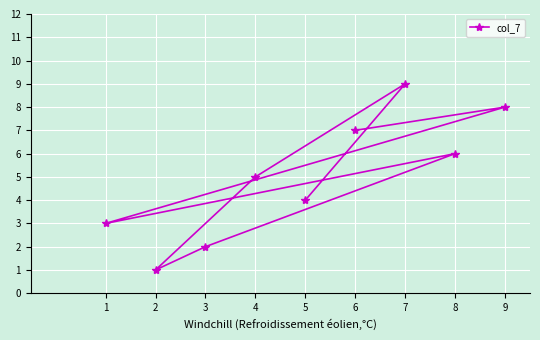

Where is the first local maximum?

9